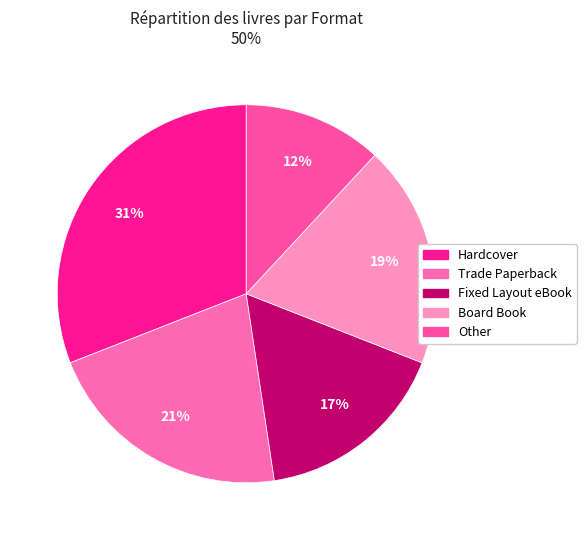

To the nearest percent, what percentage of the pie is Fixed Layout eBook?

17%